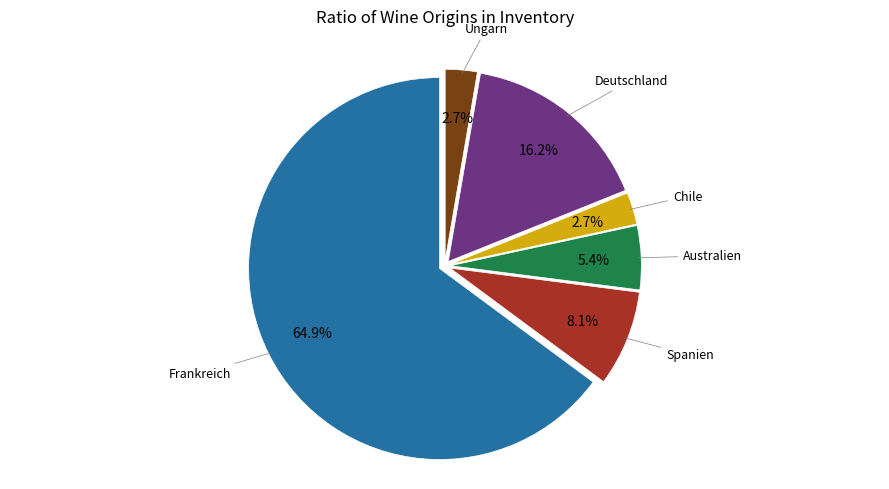

What is the majority slice?

Frankreich